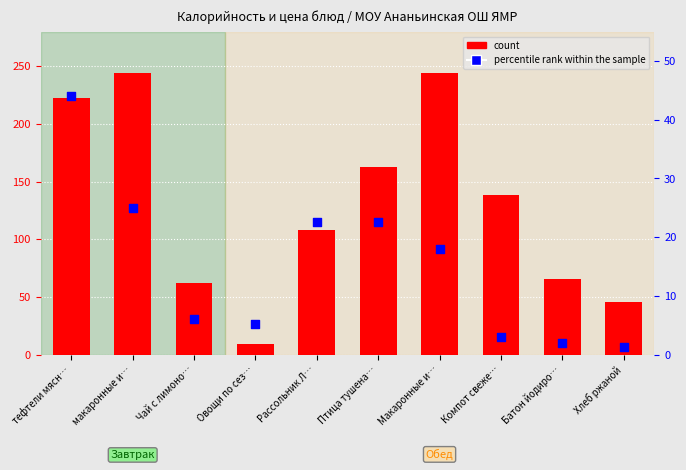

Which series reaches the minimum Y coordinate?

percentile rank within the sample